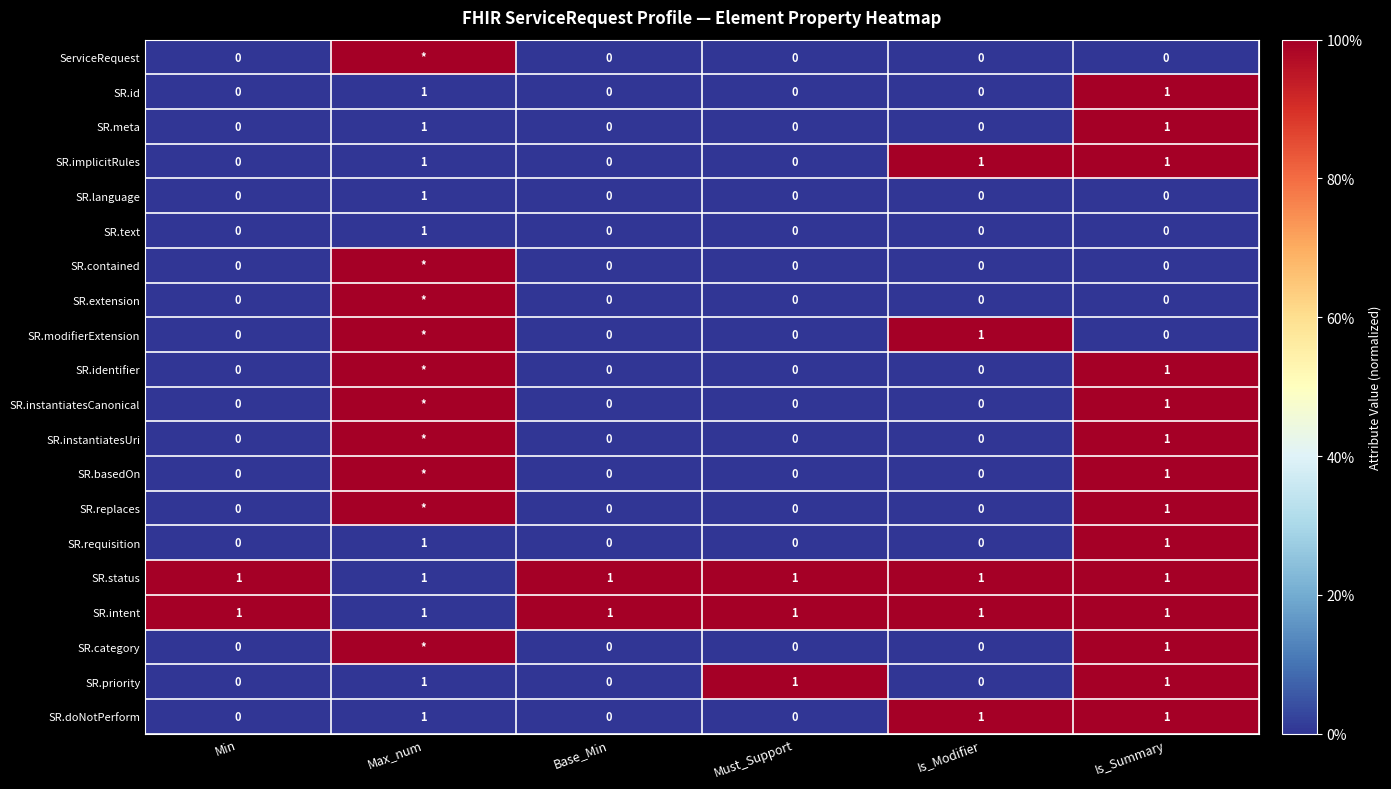

How many SR.implicitRules values are between 0 and 1?

6